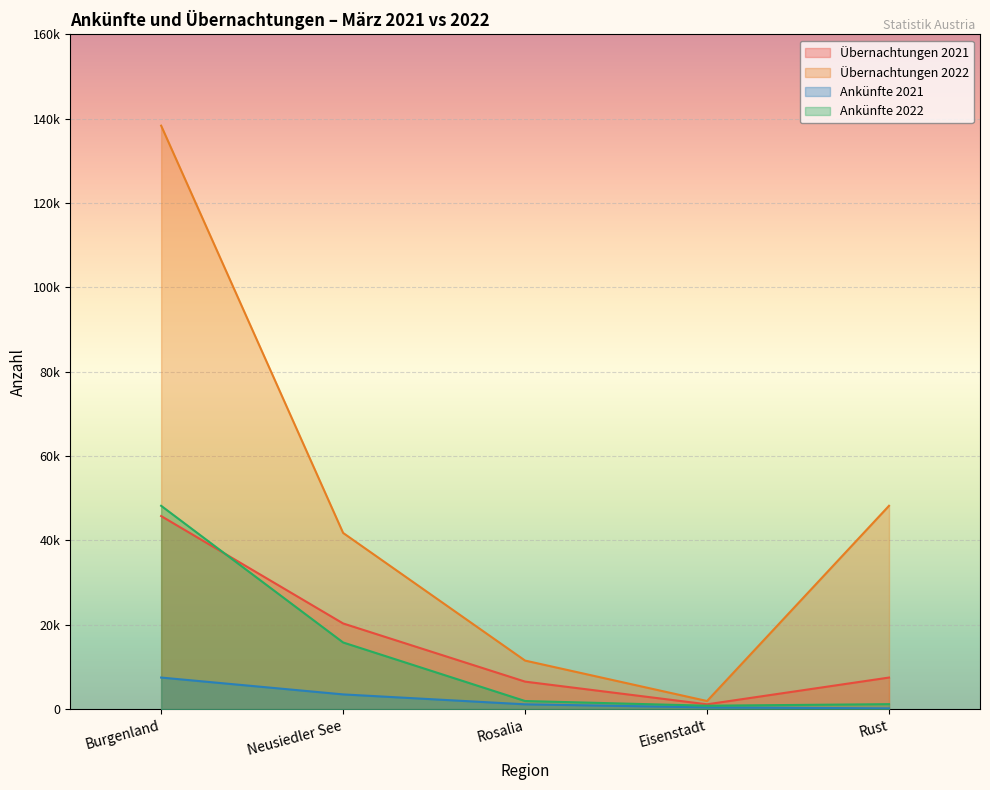

What is the difference between the highest and lowest values at Rosalia?

10371